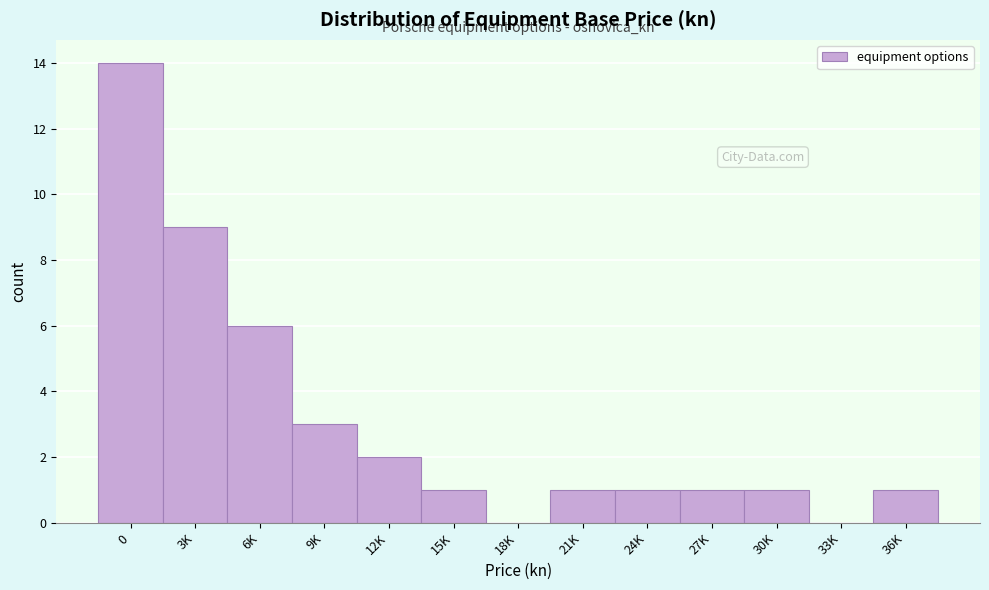

Reading left to right, what are all the values shown in this chart?

0=14	3K=9	6K=6	9K=3	12K=2	15K=1	18K=0	21K=1	24K=1	27K=1	30K=1	33K=0	36K=1